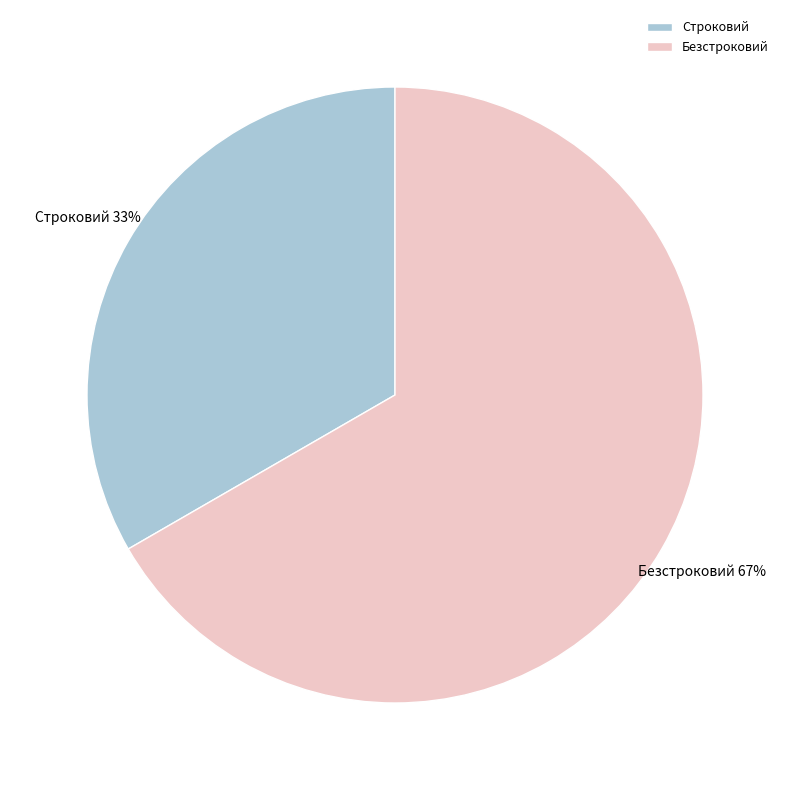

Does Строковий account for over 50% of the chart?

No